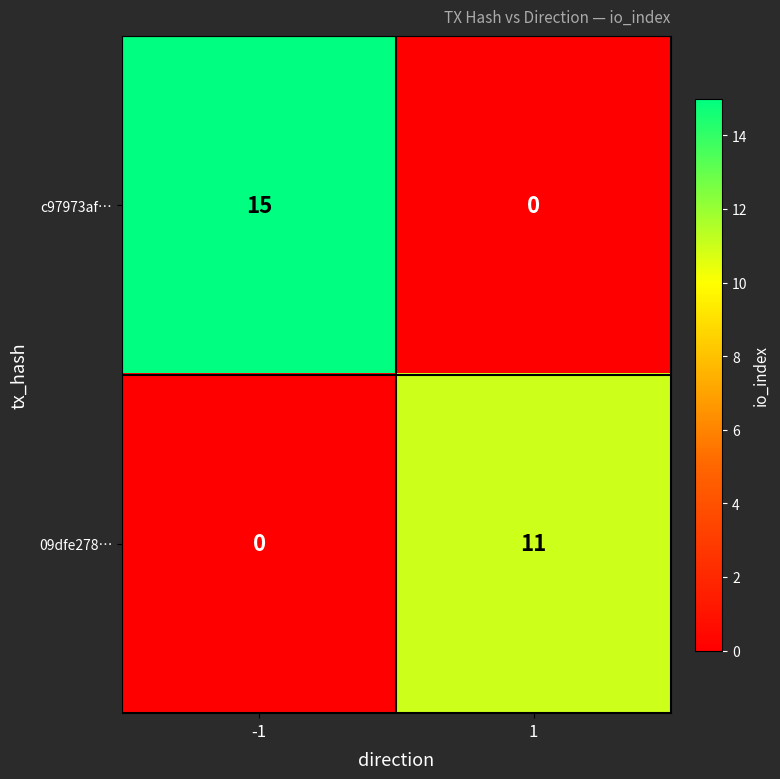

What is the highest value of the c97973af… series?

15